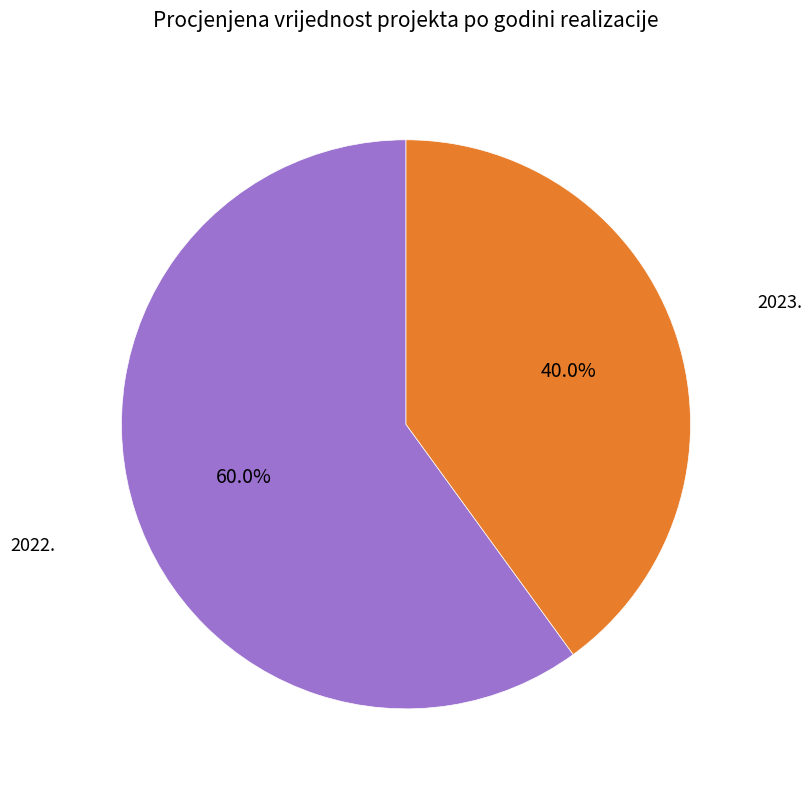

Is there any slice that represents more than half of the pie?

Yes